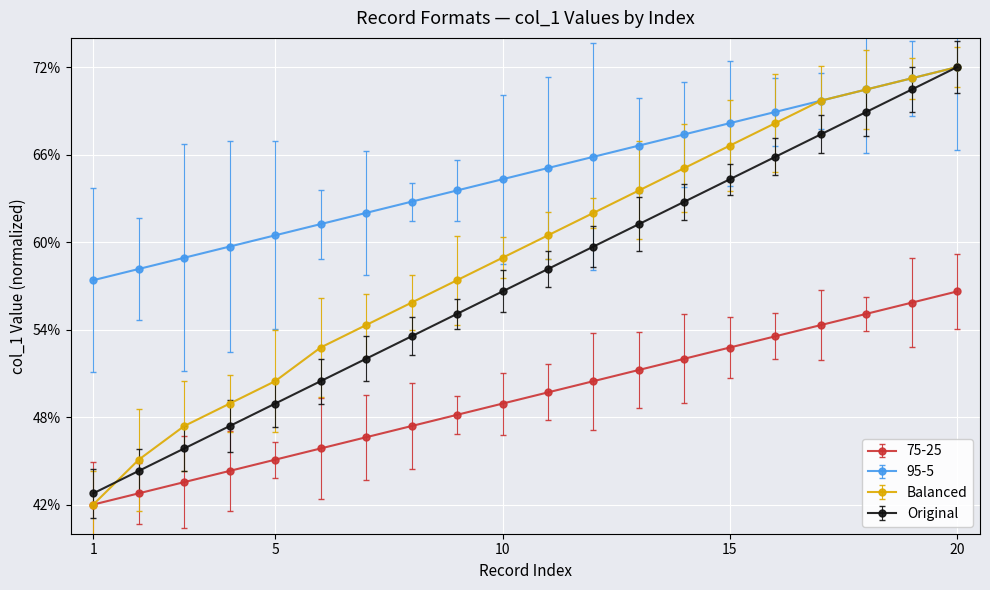

Which series has the widest spread of values?

Balanced